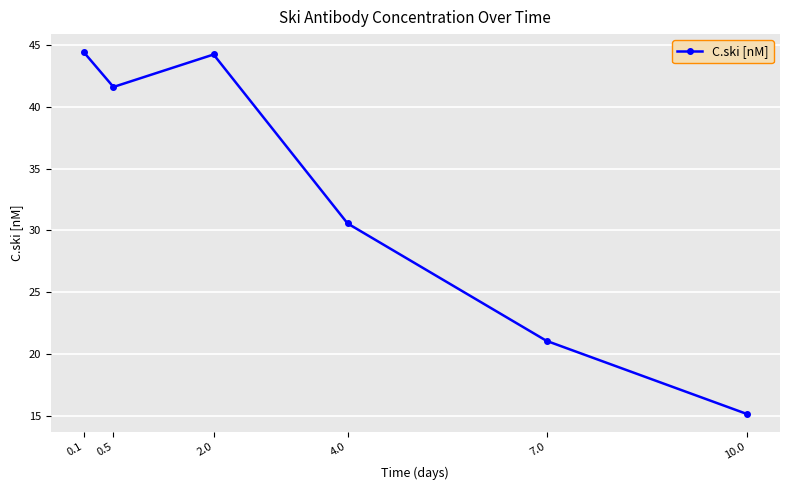

The value at 2.0 is 44.2. True or false?

True